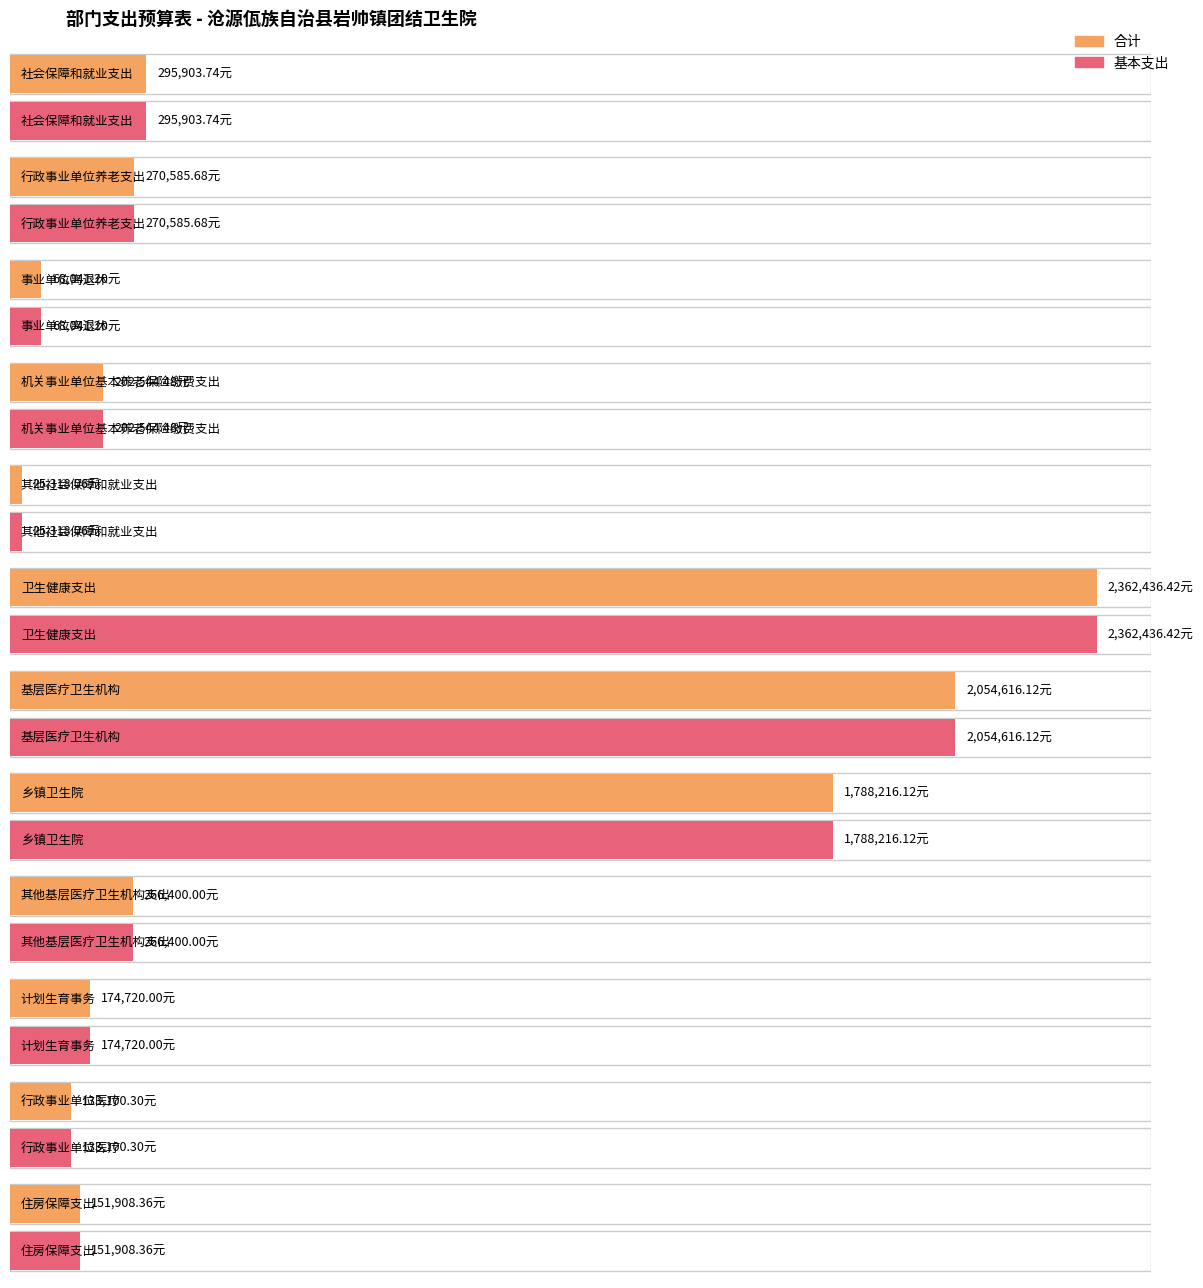

What is the difference between the second highest and minimum values in the 基本支出 series?

2029298.1